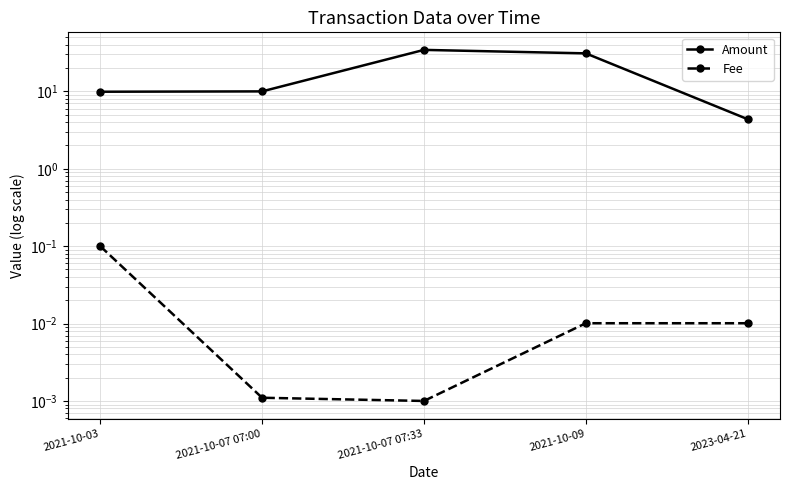

The value of Amount at 2021-10-03 is 6.0. True or false?

False